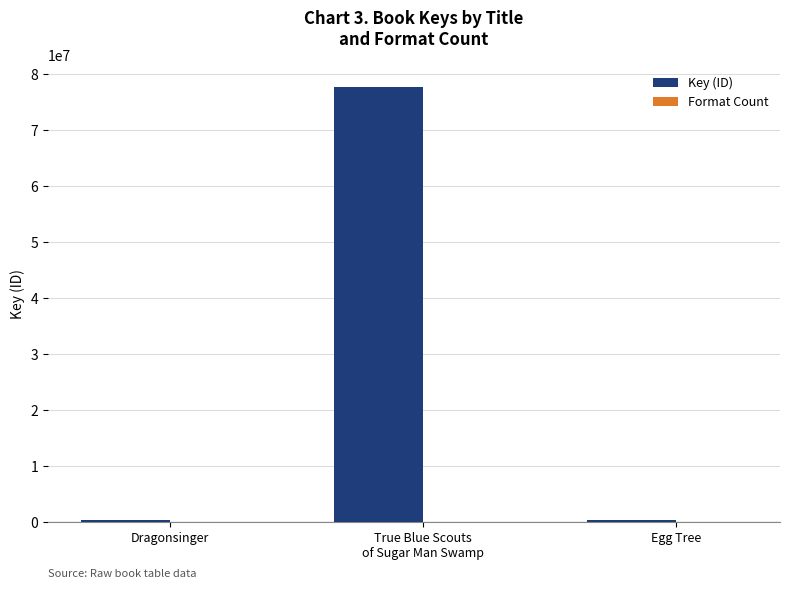

What is the highest value of the Key (ID) series?

77683931